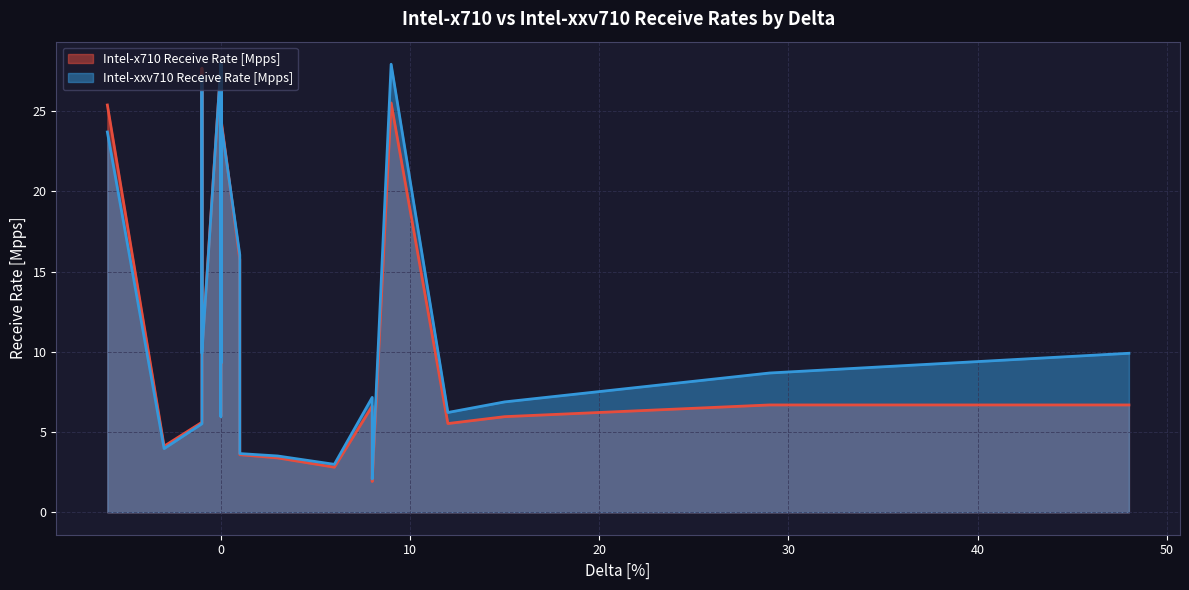

Does the chart have visible grid lines?

Yes